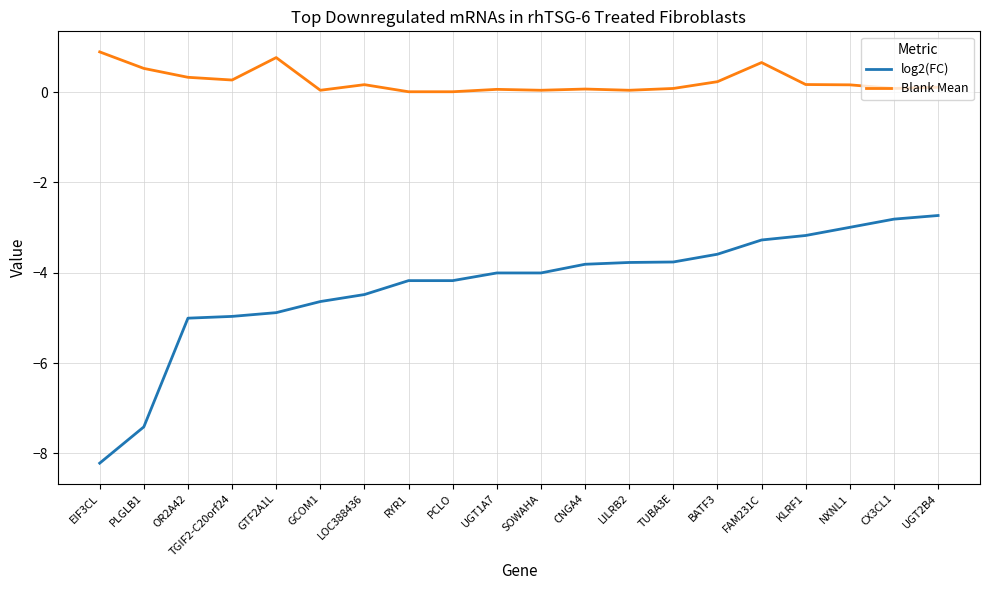

What is the difference between the highest and lowest values at BATF3?

3.8